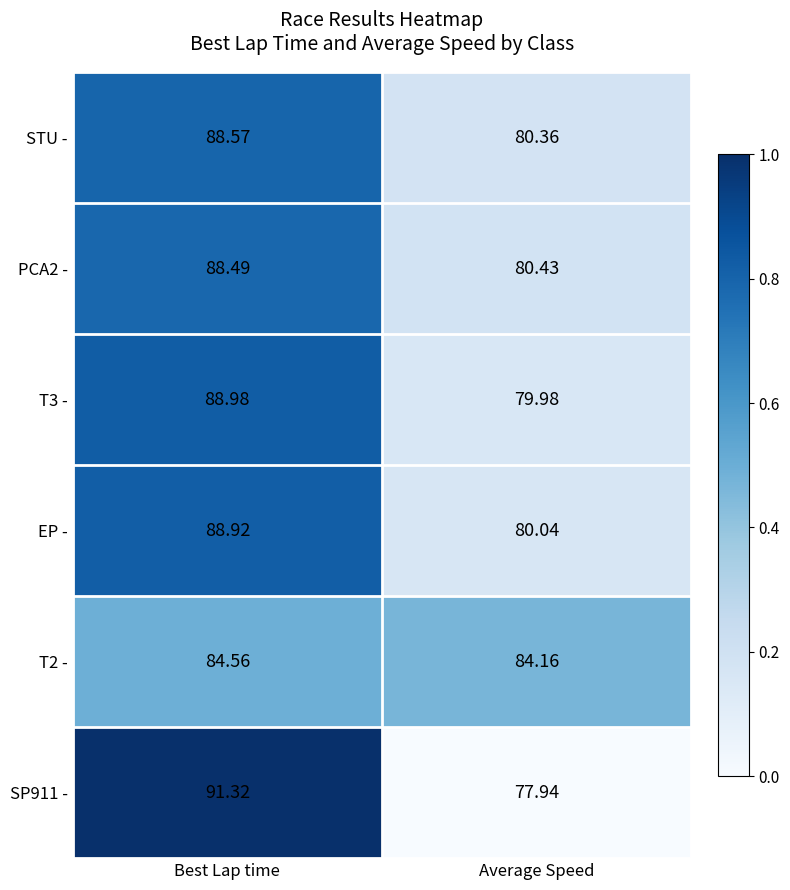

Rank the series at Best Lap time from highest to lowest value.

SP911 -, T3 -, EP -, STU -, PCA2 -, T2 -